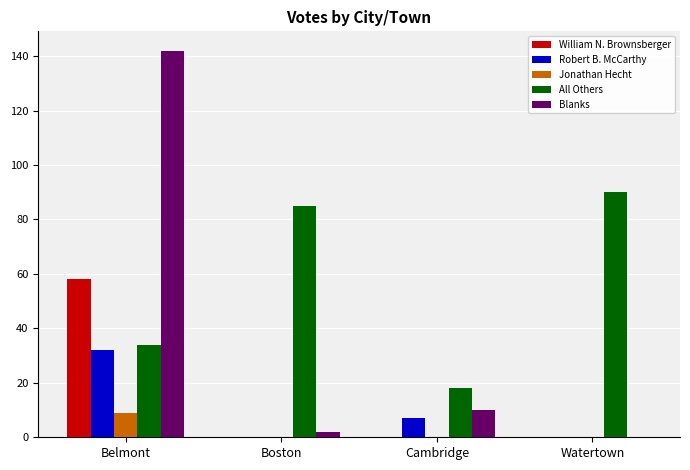

Reading left to right, transcribe all the data shown in this chart.

William N. Brownsberger: 58	0	0	0
Robert B. McCarthy: 32	0	7	0
Jonathan Hecht: 9	0	0	0
All Others: 34	85	18	90
Blanks: 142	2	10	0